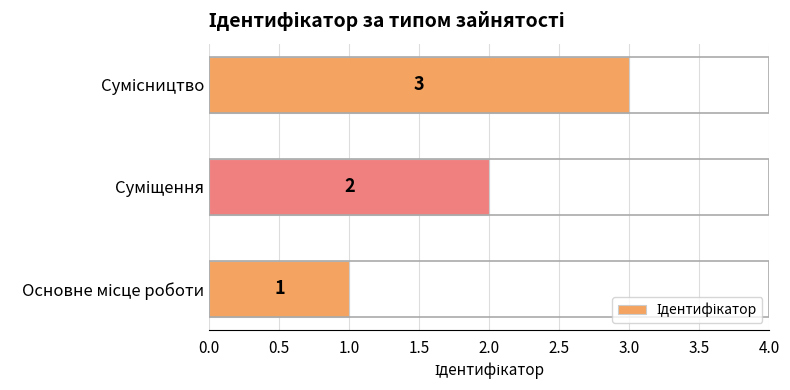

What is the maximum value shown in the chart?

3